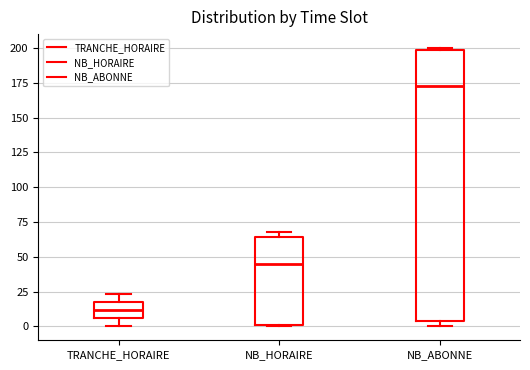

Comparing the boxes themselves (not the whiskers), which one is the tallest?

NB_ABONNE